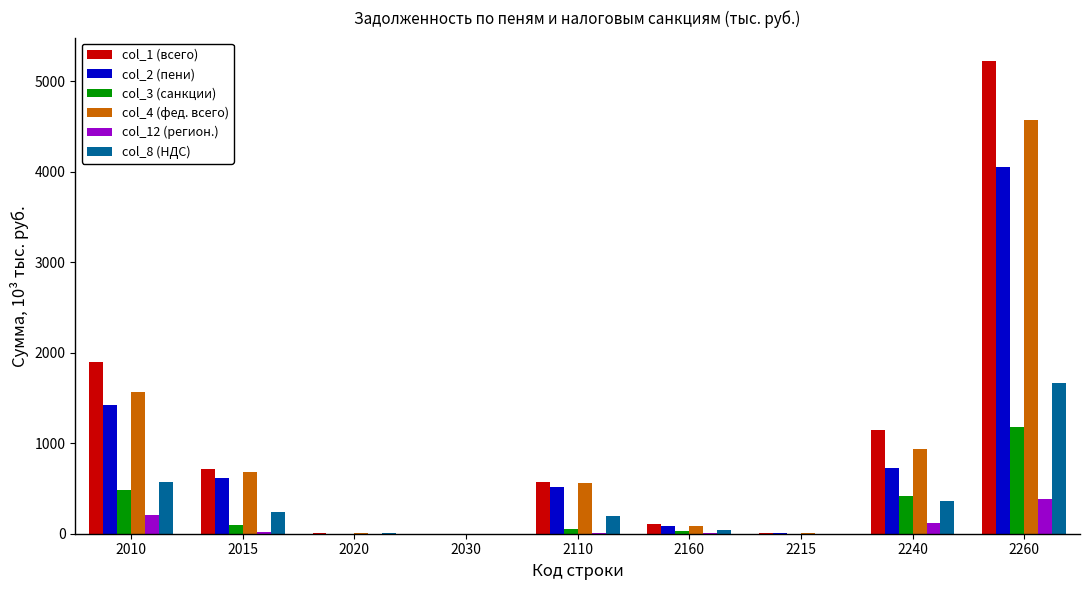

How many series are shown in this chart?

6